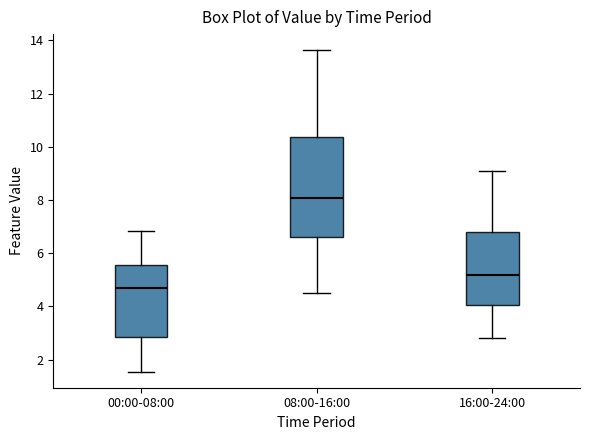

Reading left to right, read every box against the y-axis: the position of its median line, the range the box covers, and the ends of its whiskers. The values are not printed on the chart, so give them approximately, as read against the axis.

00:00-08:00: median 4.8, box 2.8 to 5.6, whiskers 1.6 to 6.8
08:00-16:00: median 8.0, box 6.6 to 10.4, whiskers 4.6 to 13.6
16:00-24:00: median 5.2, box 4.0 to 6.8, whiskers 2.8 to 9.2